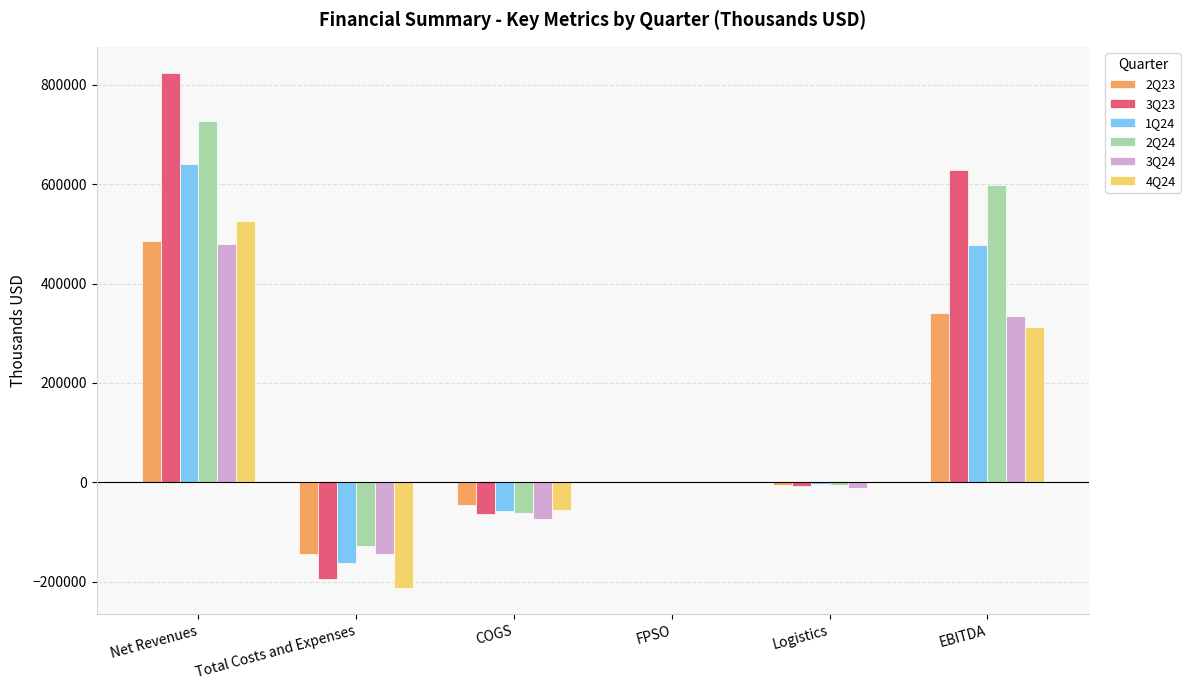

Which series has the largest range (max minus min)?

3Q23